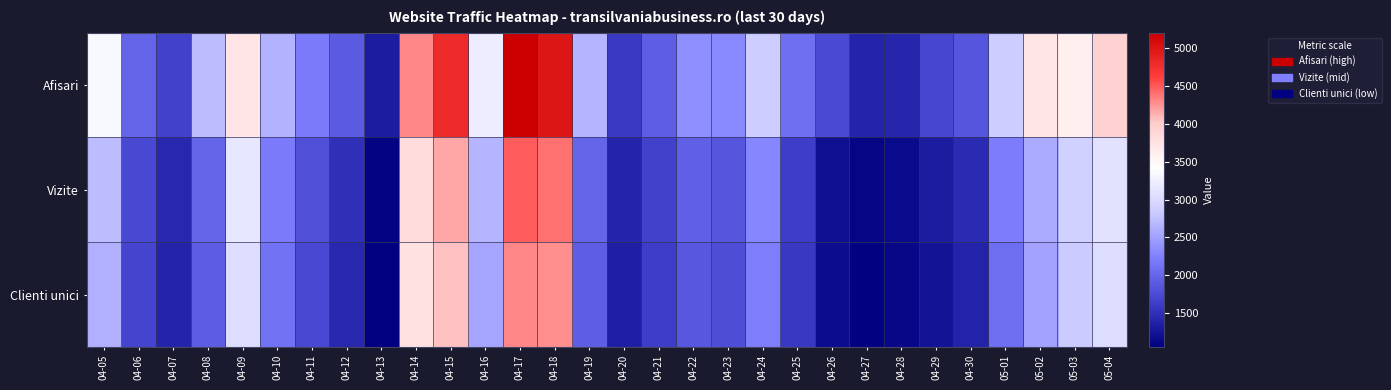

At how many categories does at least one series exceed 5166?

1